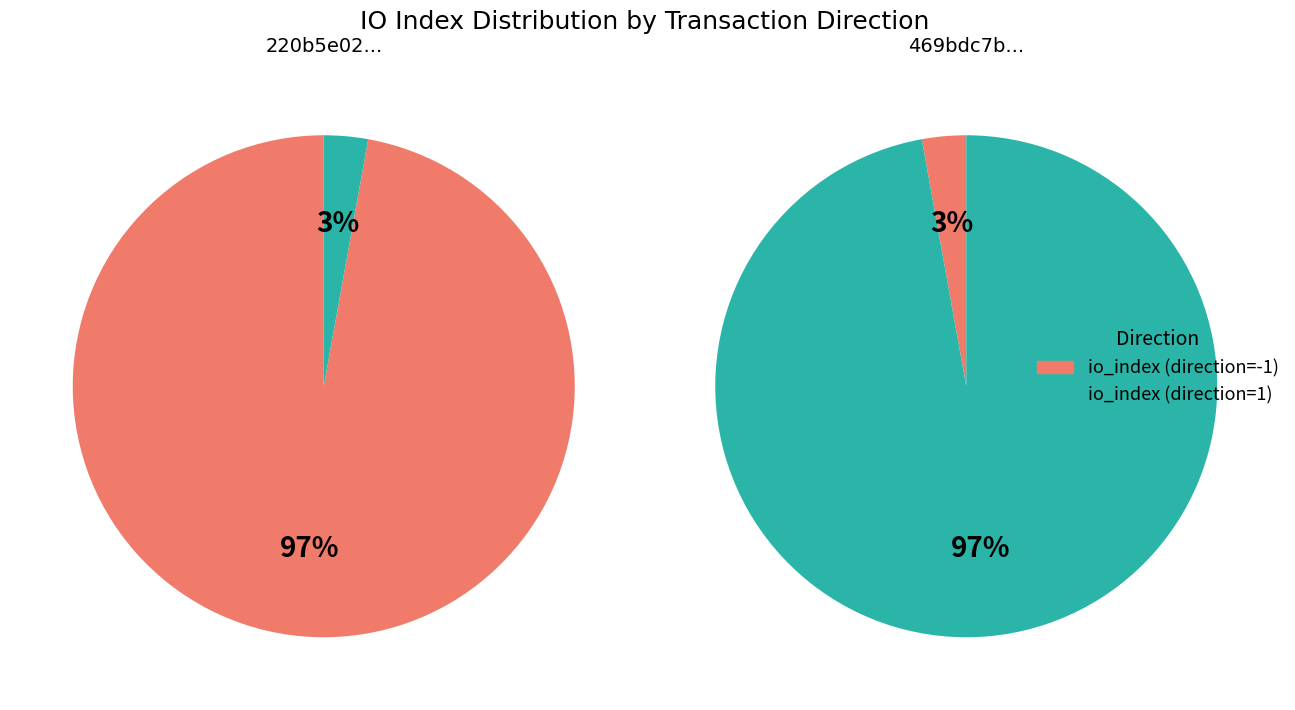

To the nearest percent, what is the combined percentage of direction: -1 (io_index=377) and direction: 1 (io_index=11)?

100%